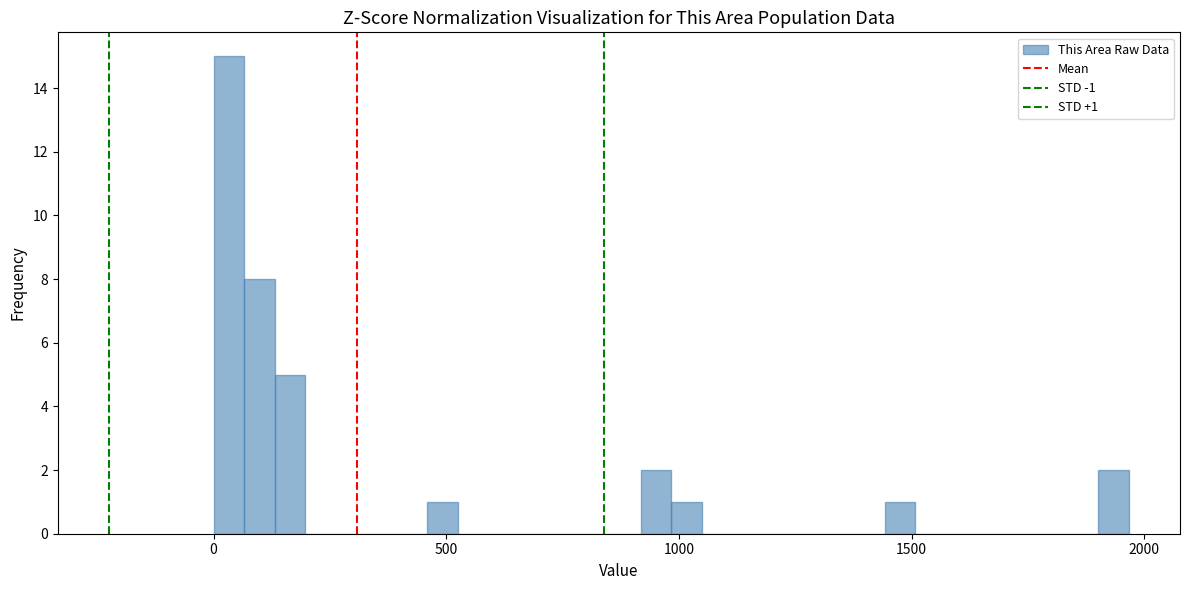

Around what value on the x-axis is the tallest bar? Give the approximate position of its centre, as read against the axis.

50